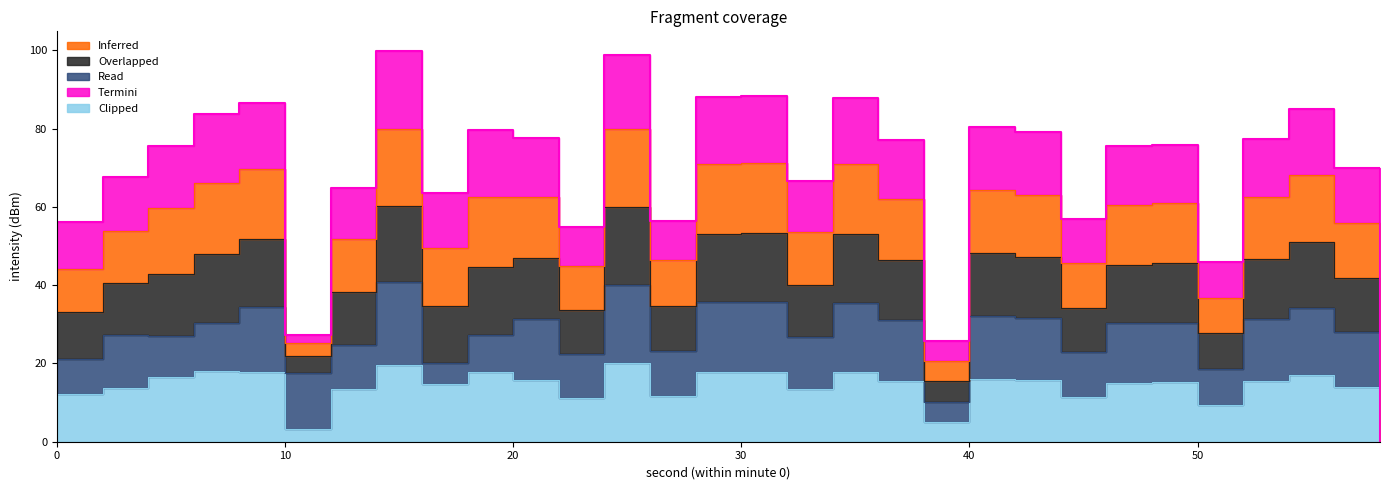

Which has a higher value, 52 or 32?

52